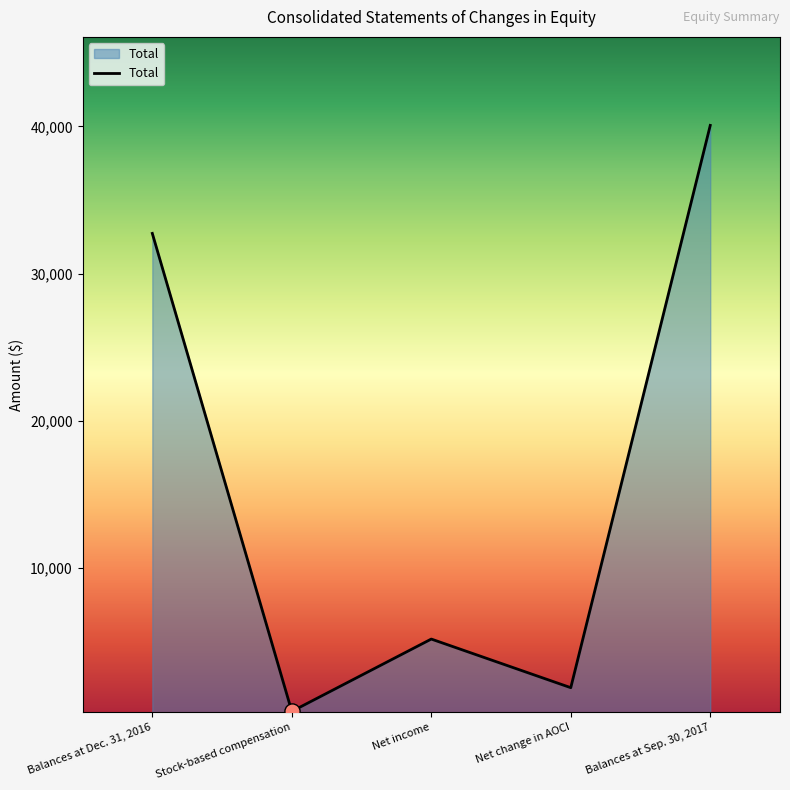

What is the ratio of the value at Balances at Sep. 30, 2017 to the value at Net income?

7.7